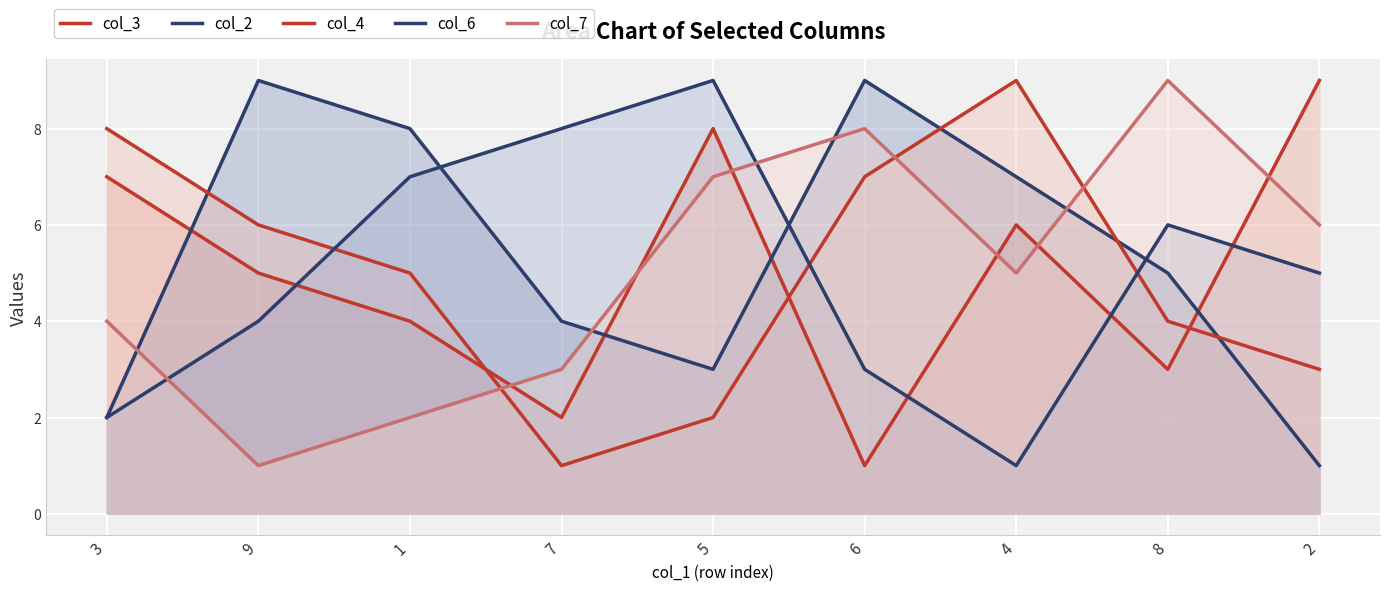

Where is the first local maximum for col_7?

6